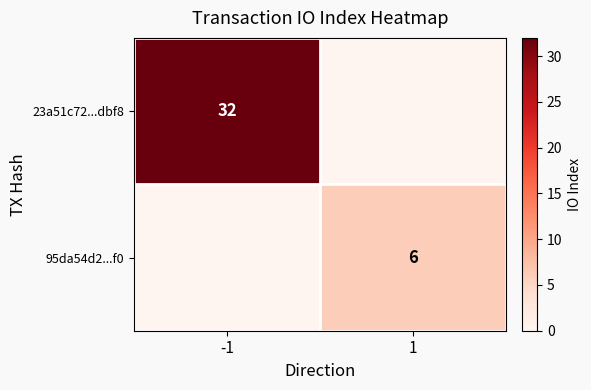

The 23a51c72...dbf8 series shows 18 at -1. True or false?

False